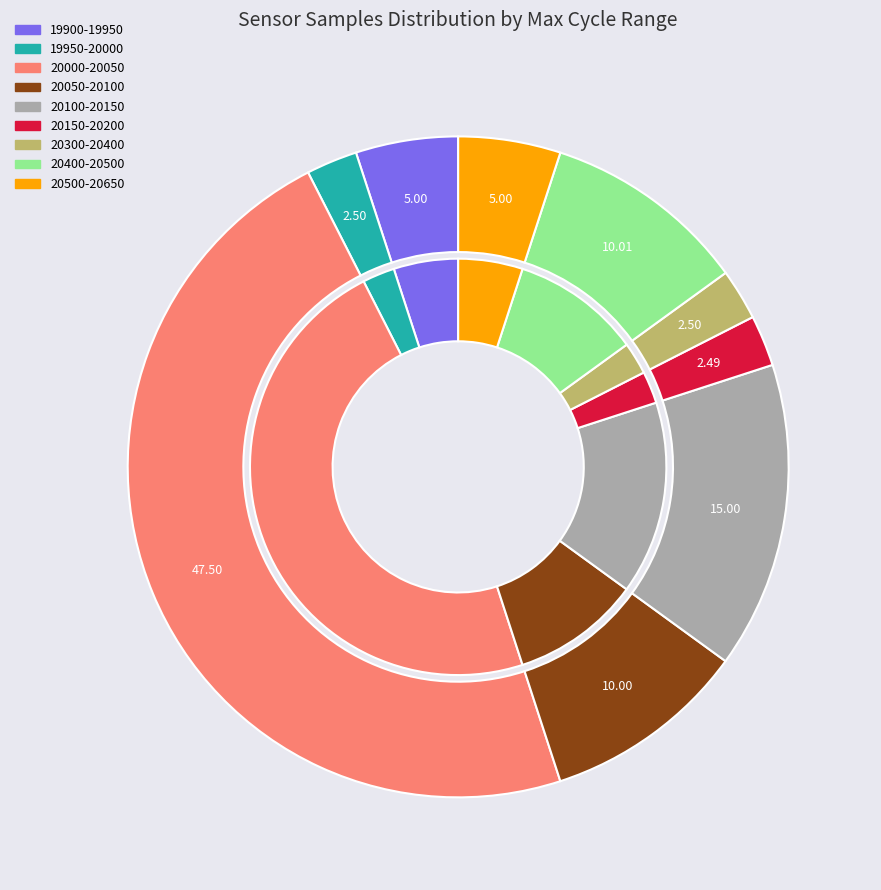

Approximately how many times larger is the value at 19 compared to 2?

1.0